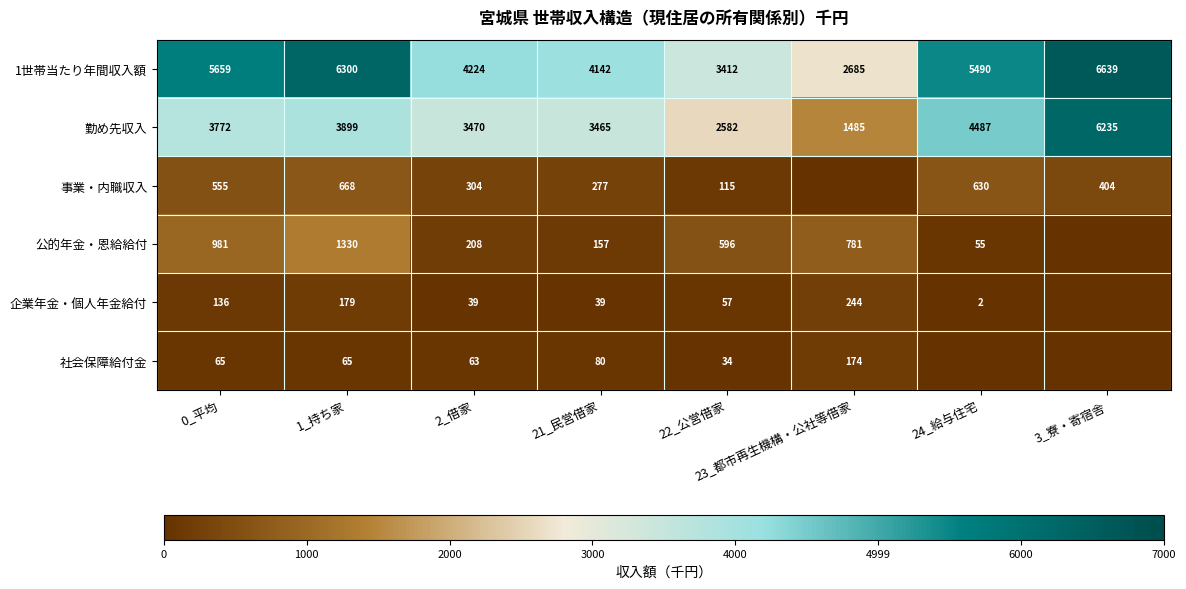

Which category has the highest value across all series?

3_寮・寄宿舎